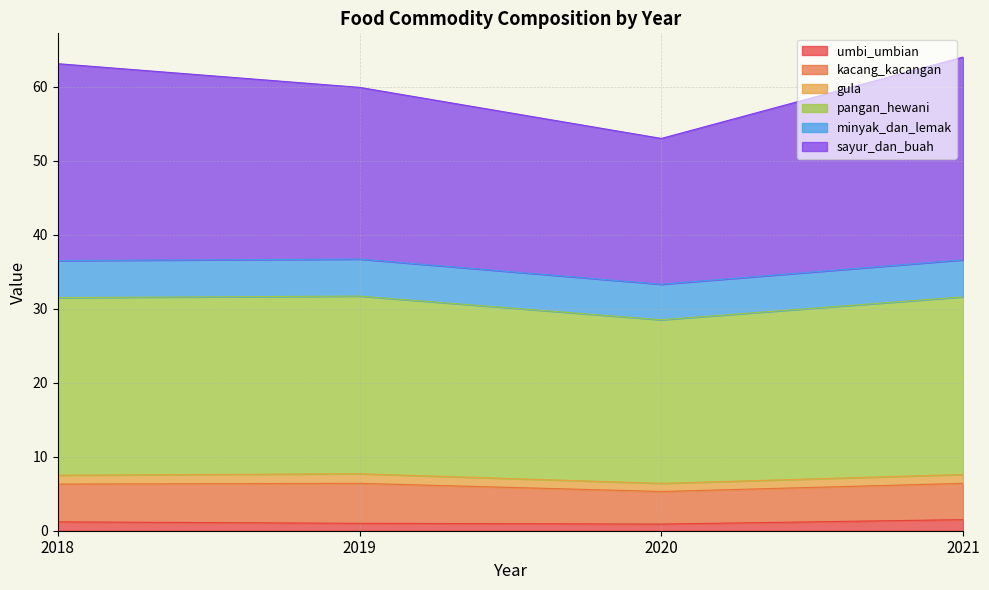

What is the highest value of the umbi_umbian series?

1.5